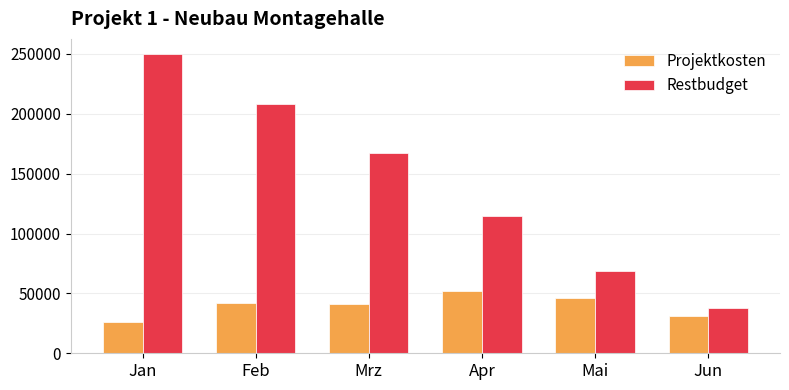

What are all the series names shown in the legend?

Projektkosten, Restbudget